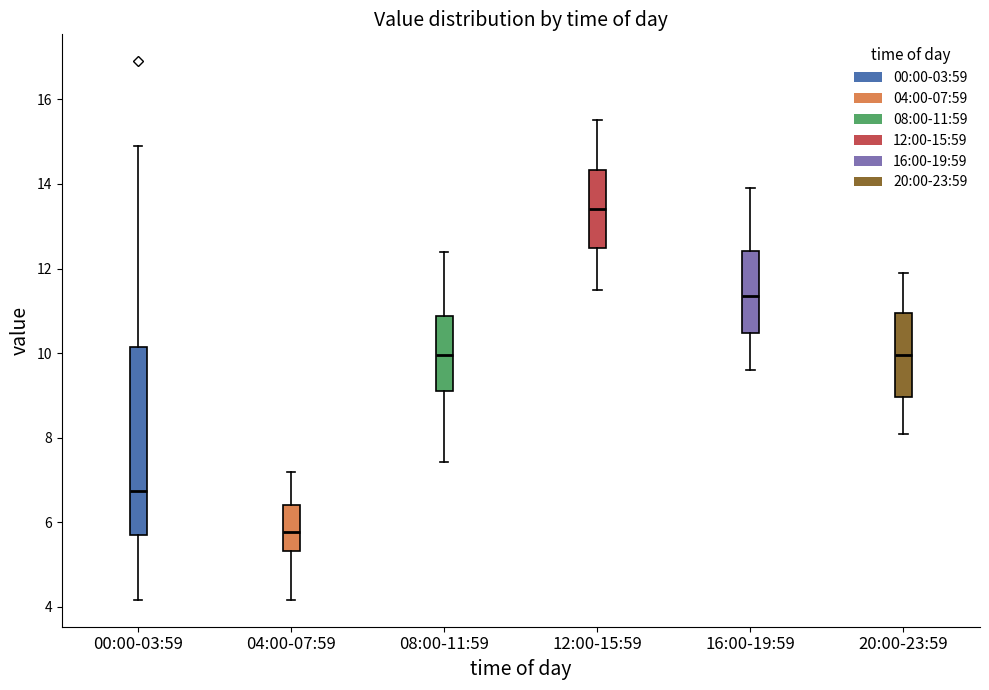

Reading left to right, transcribe this box plot: for each box, give where its median line is, the range the box spans, and where its two whiskers end, as read against the y-axis. The values are not printed on the chart, so give them approximately, as read against the axis.

00:00-03:59: median 6.8, box 5.6 to 10.2, whiskers 4.2 to 15.0
04:00-07:59: median 5.8, box 5.4 to 6.4, whiskers 4.2 to 7.2
08:00-11:59: median 10.0, box 9.2 to 10.8, whiskers 7.4 to 12.4
12:00-15:59: median 13.4, box 12.4 to 14.4, whiskers 11.6 to 15.6
16:00-19:59: median 11.4, box 10.4 to 12.4, whiskers 9.6 to 14.0
20:00-23:59: median 10.0, box 9.0 to 11.0, whiskers 8.2 to 12.0